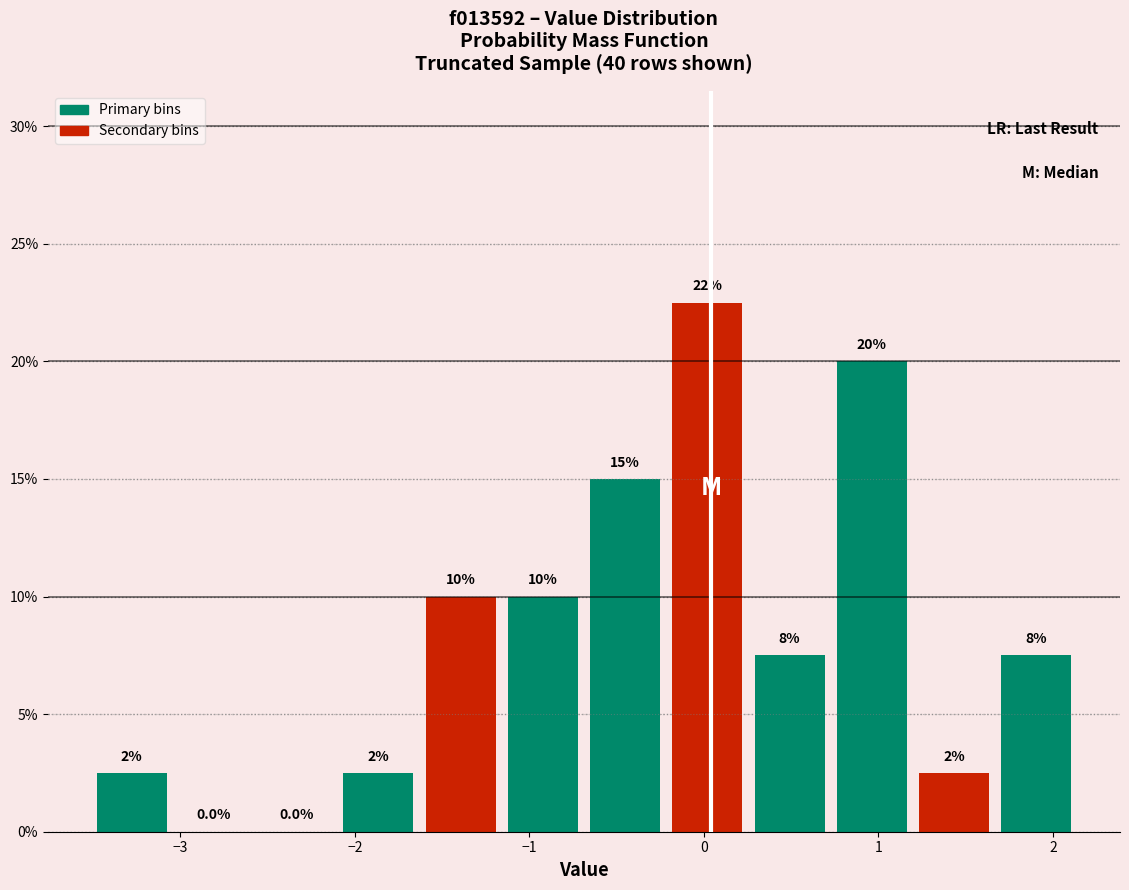

Over which range of the x-axis is the bar tallest?

-0.2 to 0.3